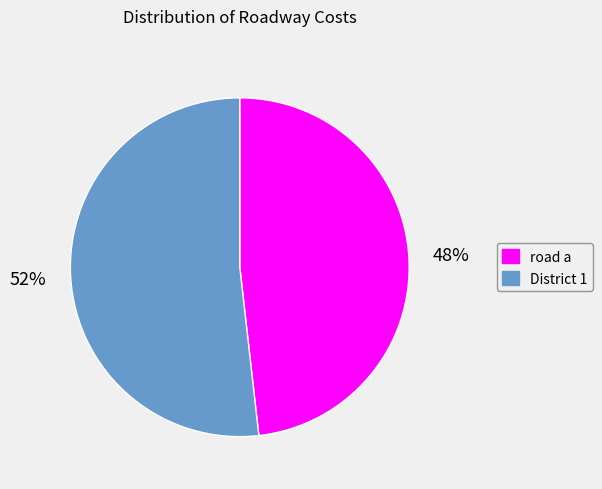

What percentage is the District 1 slice, to the nearest percent?

52%